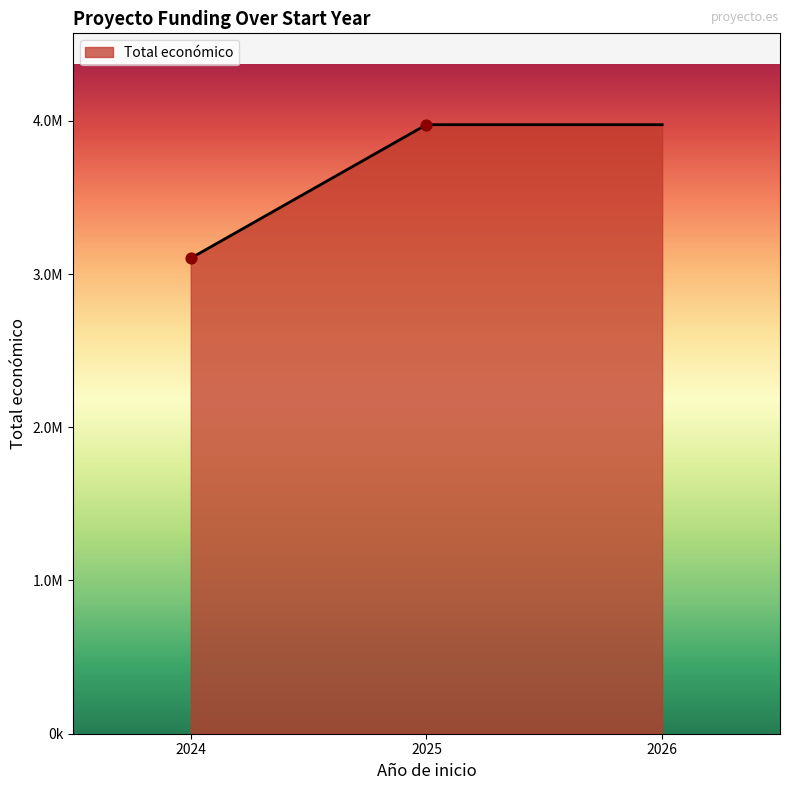

Between 2024 and 2024, which is larger?

2024